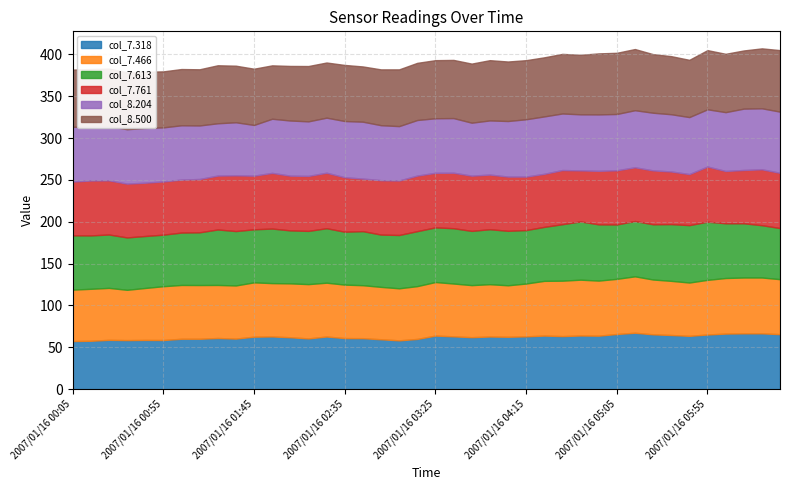

Which series has the largest total across all categories?

col_8.500